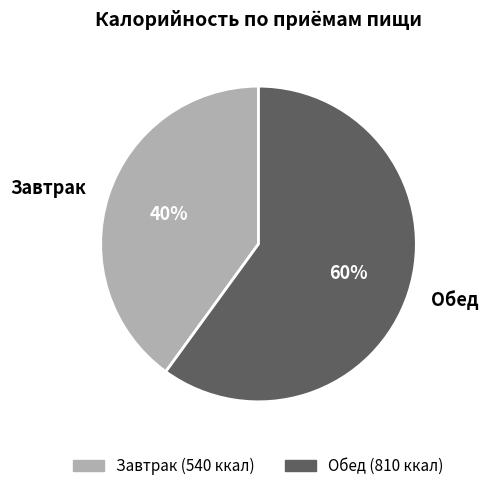

Which slice is the smallest?

Завтрак